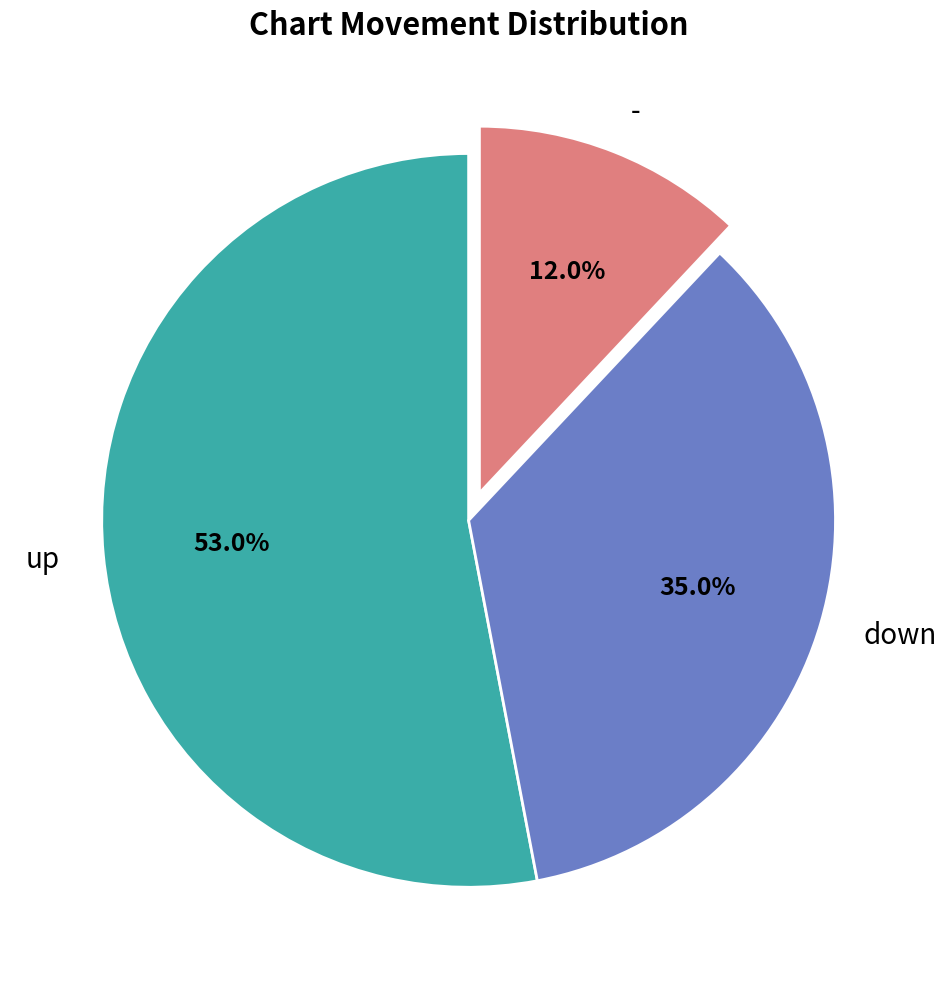

True or false: down accounts for 49% of the total.

False